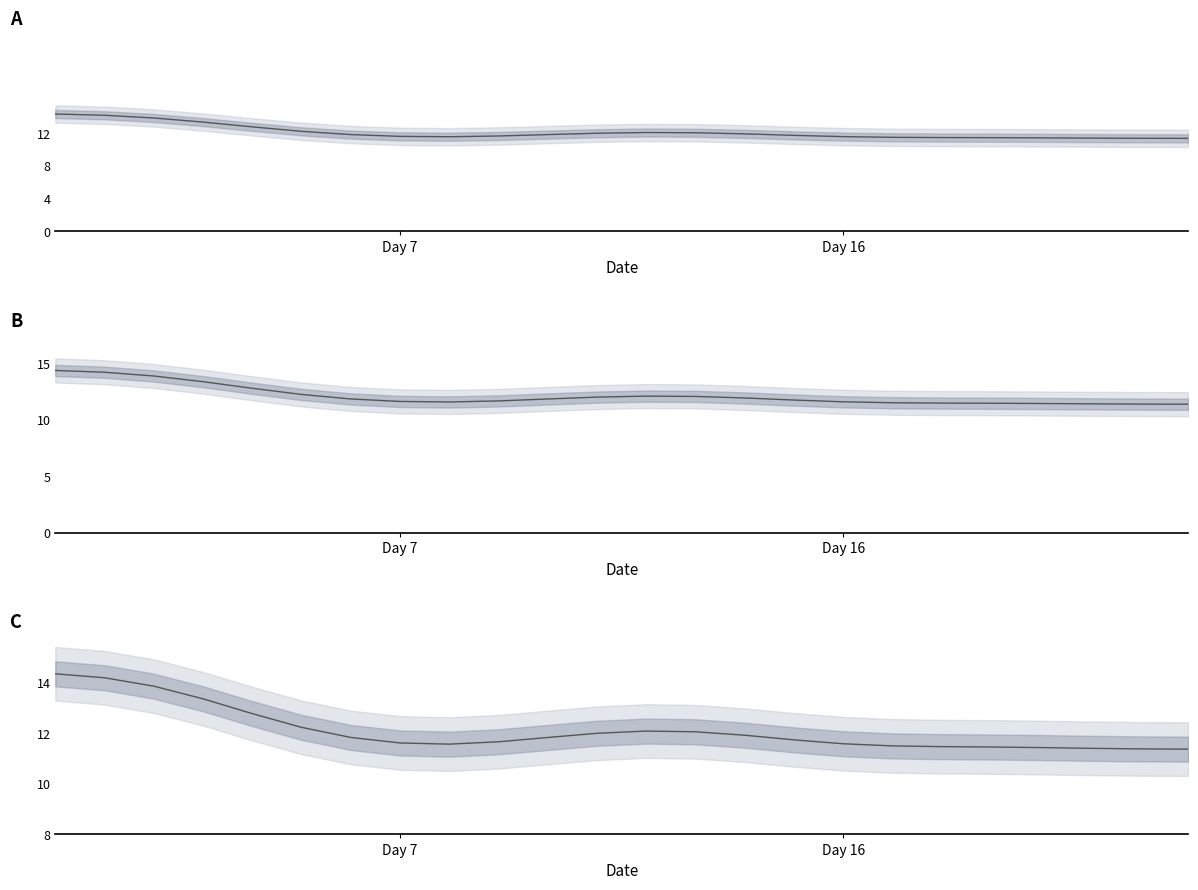

How many distinct data groups are displayed?

1